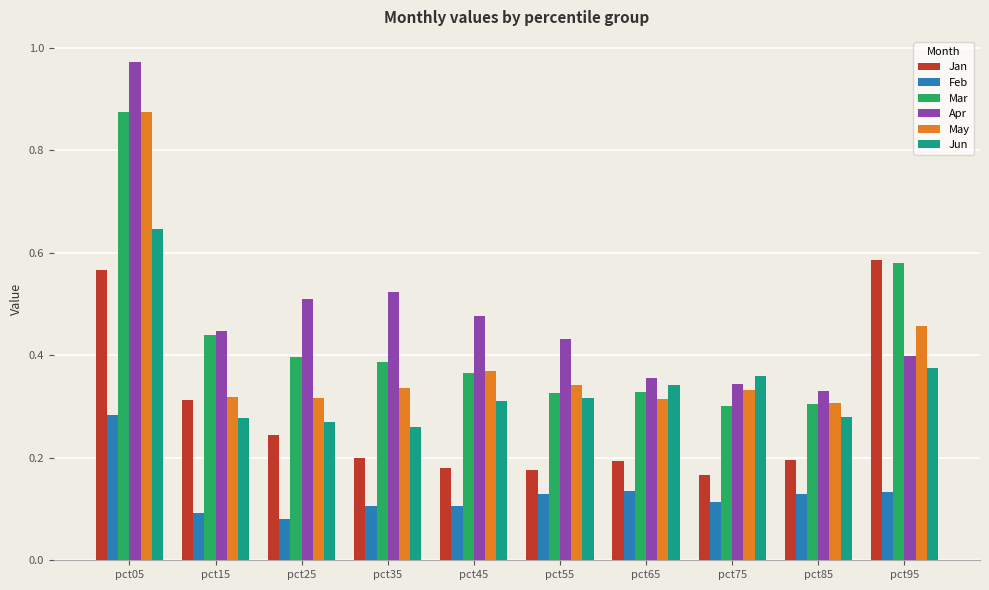

How many groups of bars are there?

10